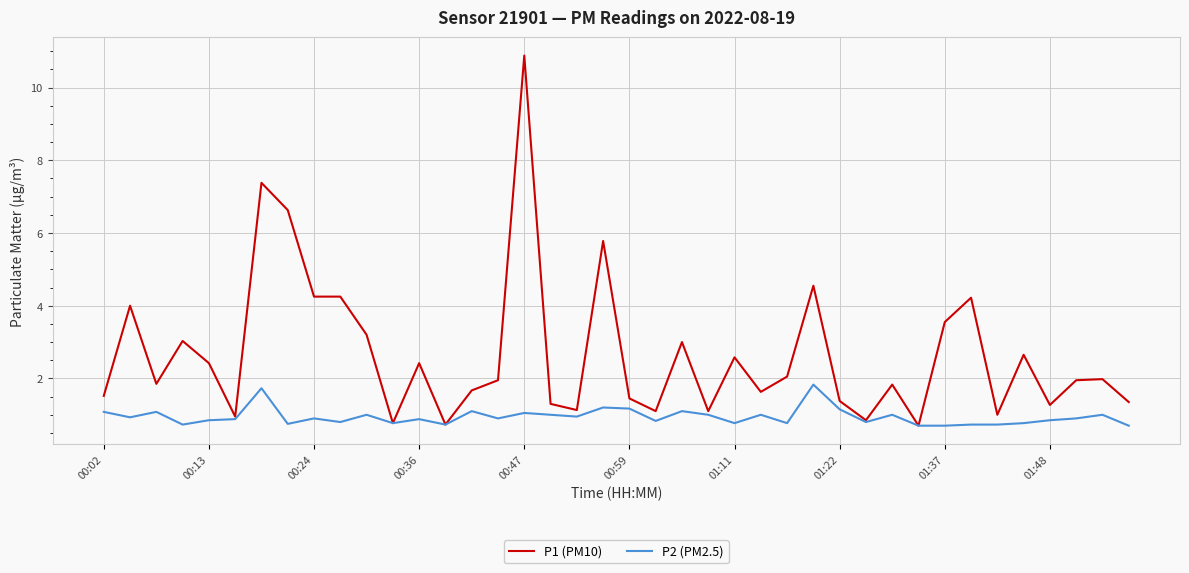

Which series has the widest spread of values?

P1 (PM10)